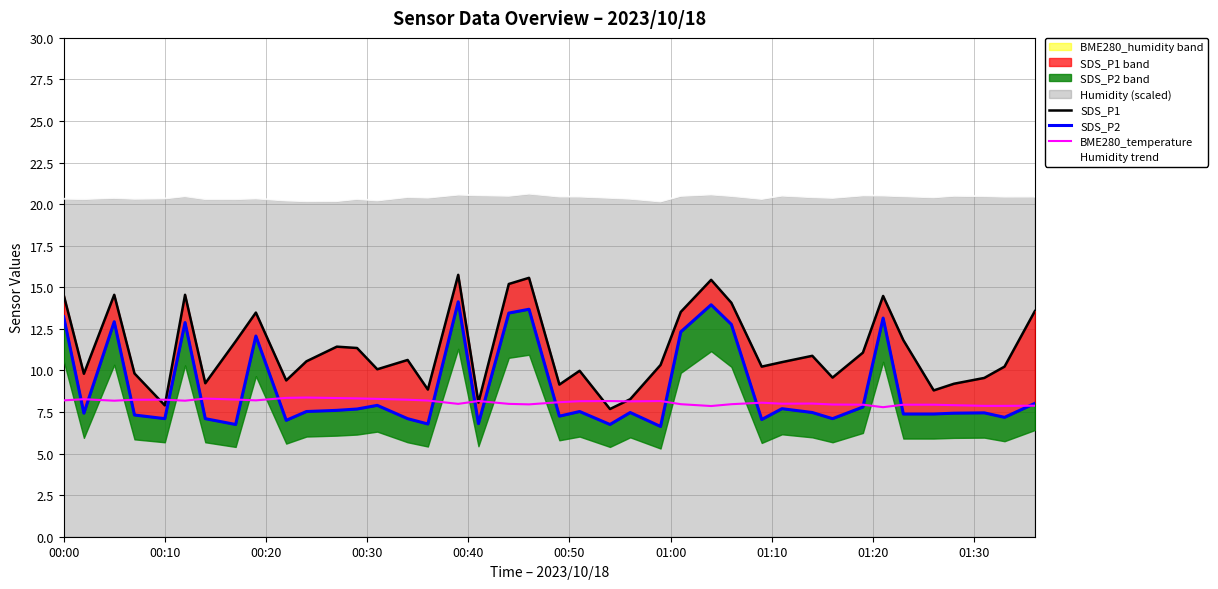

How many intersections are there between SDS_P1 and BME280_temperature?

6